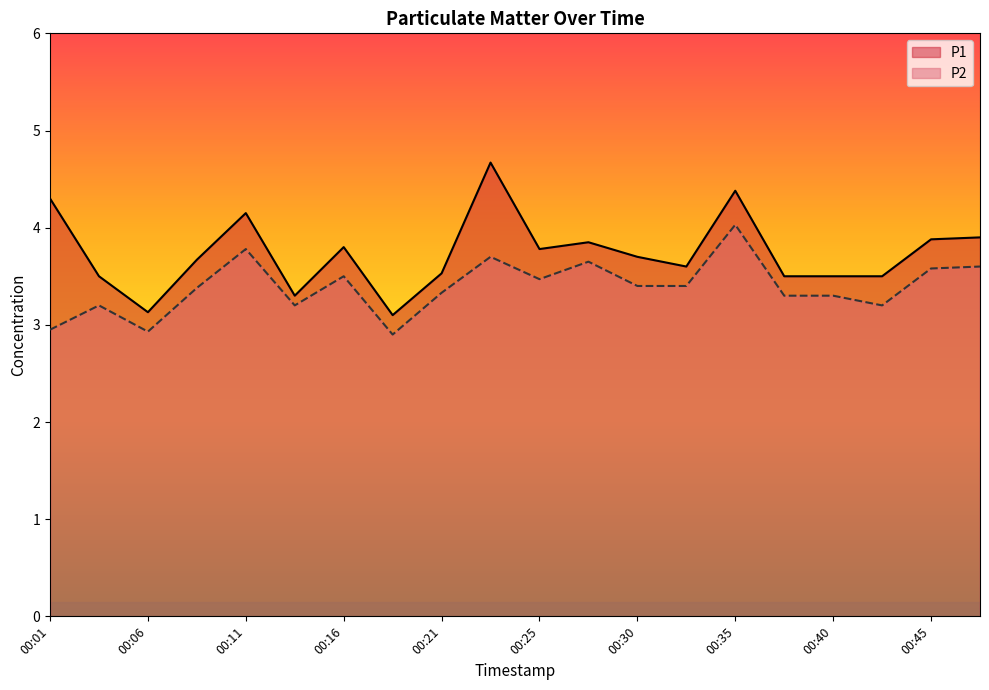

What is the total value across all series at 00:21?

6.9